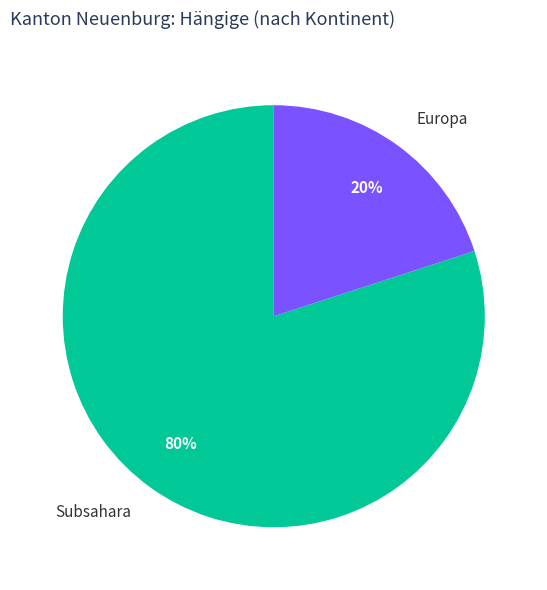

Which slice is the largest?

Subsahara